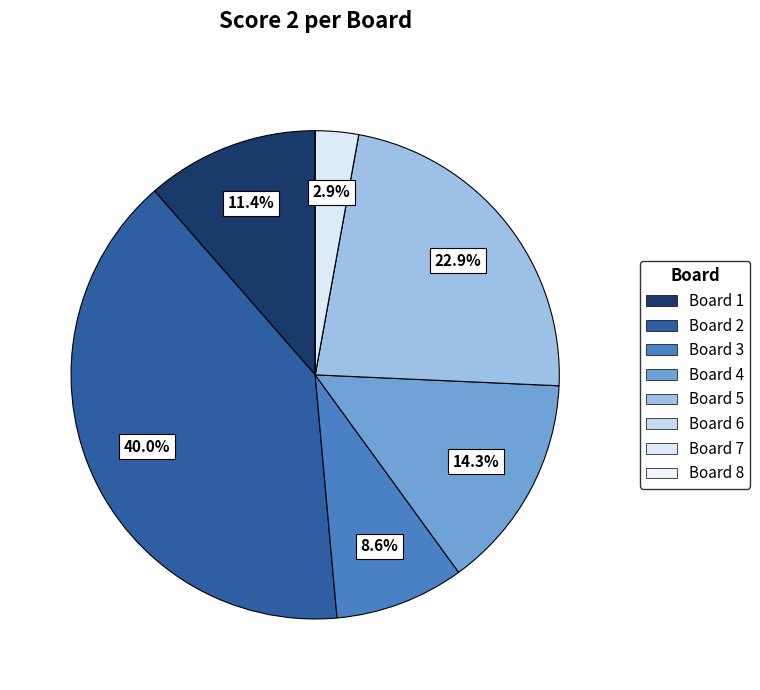

To the nearest percent, what is the difference between the largest and smallest slice percentages?

40%